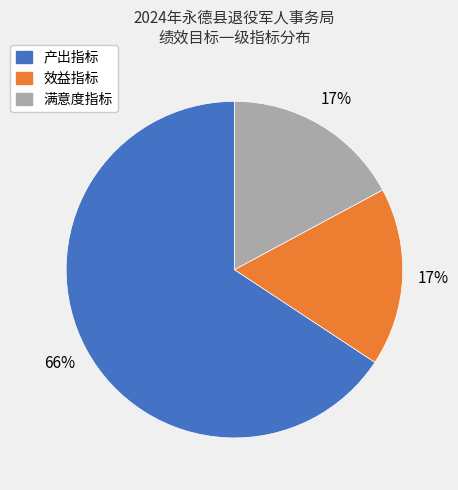

Do 效益指标 and 产出指标 together represent more than half of the pie?

Yes